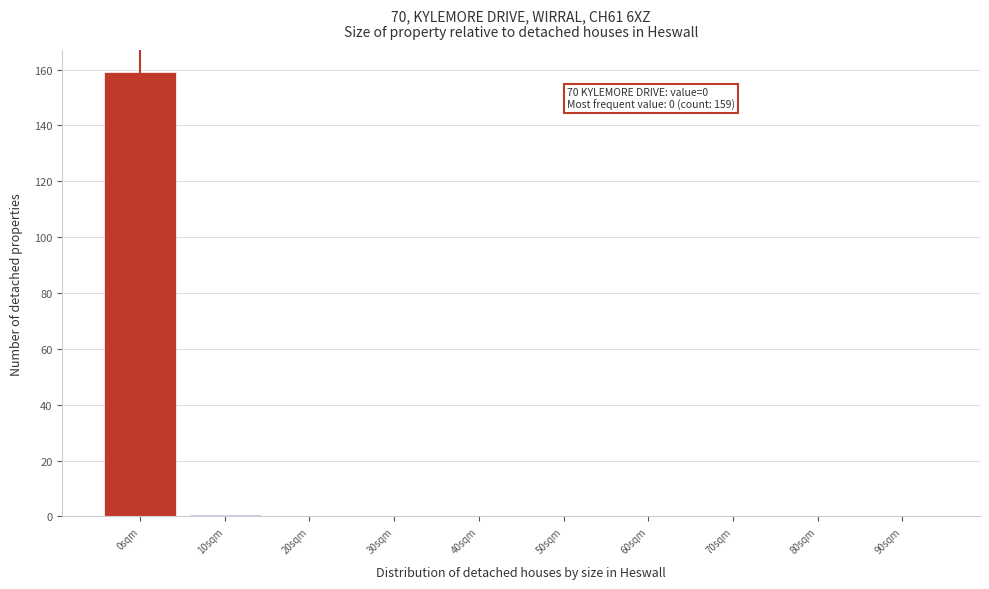

Reading left to right, extract all data points from this chart.

0sqm=159	10sqm=1	20sqm=0	30sqm=0	40sqm=0	50sqm=0	60sqm=0	70sqm=0	80sqm=0	90sqm=0